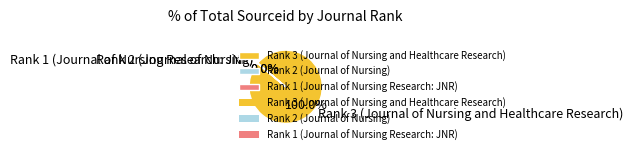

What percentage do Rank 1 (Journal of Nursing Research: JNR) and Rank 3 (Journal of Nursing and Healthcare Research) together represent?

100.0%